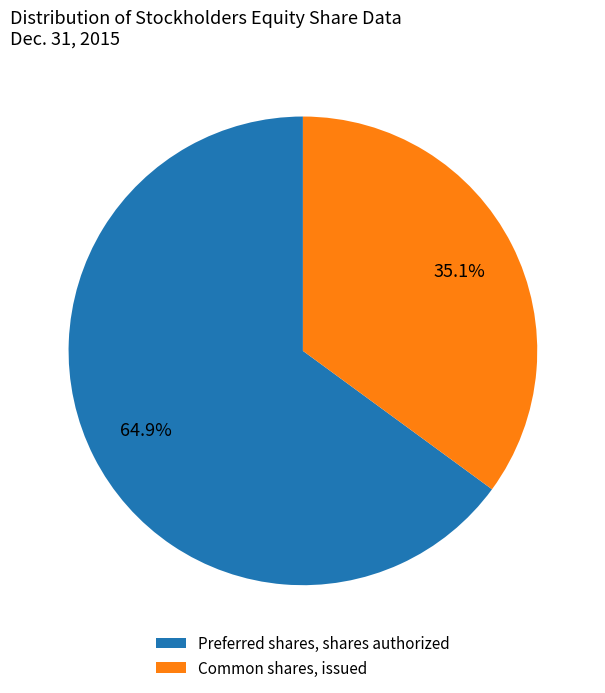

How many slices are in this pie chart?

2